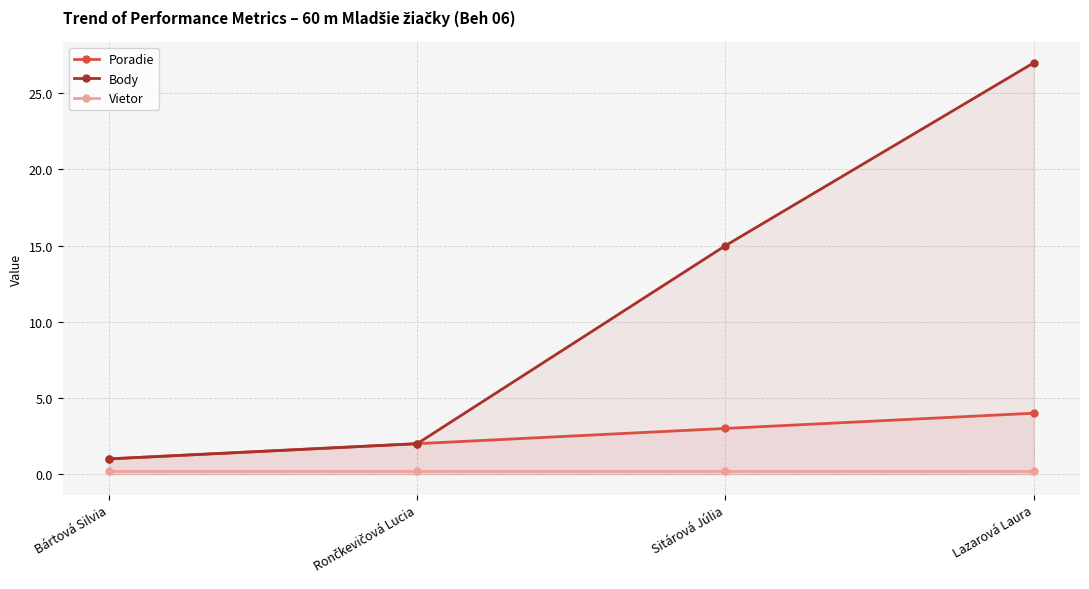

What is the total value across all series at Bártová Silvia?

2.2